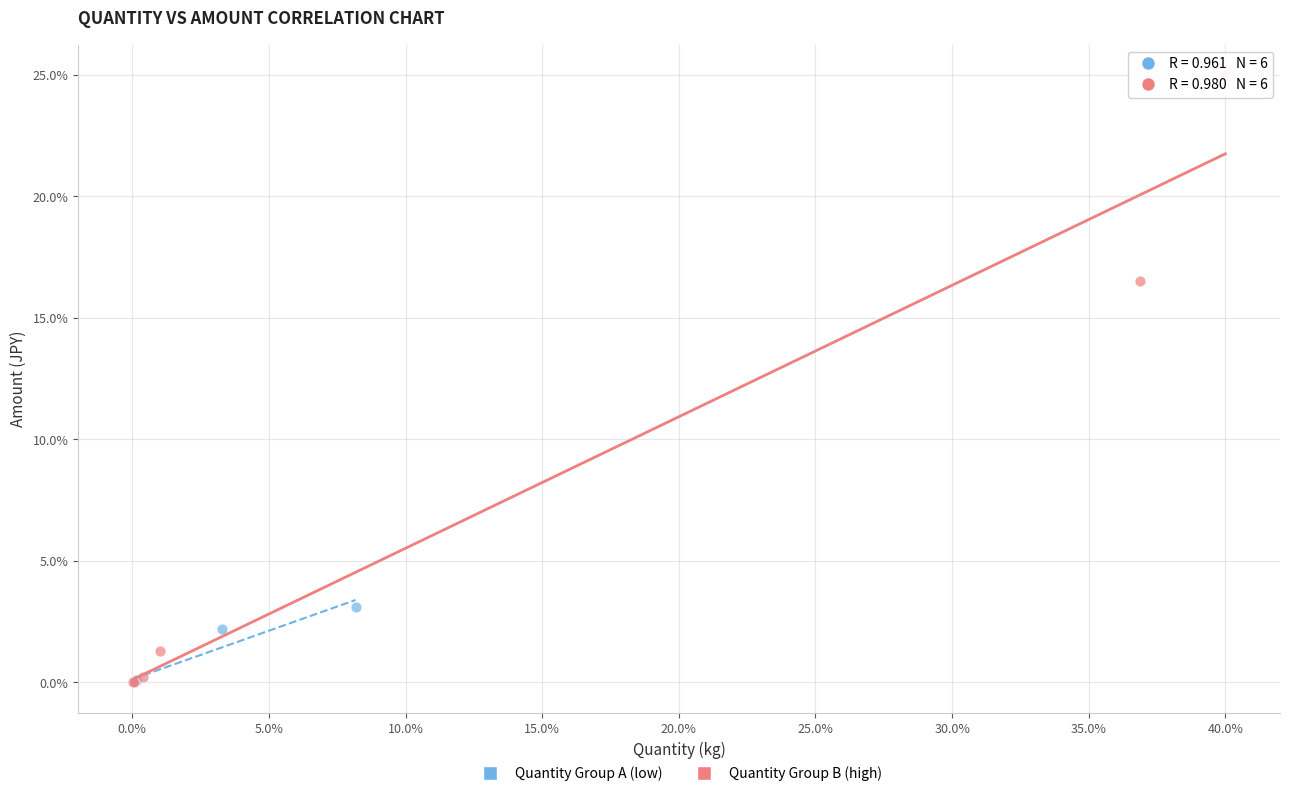

What are all the series names shown in the legend?

Quantity Group A (low), Quantity Group B (high)